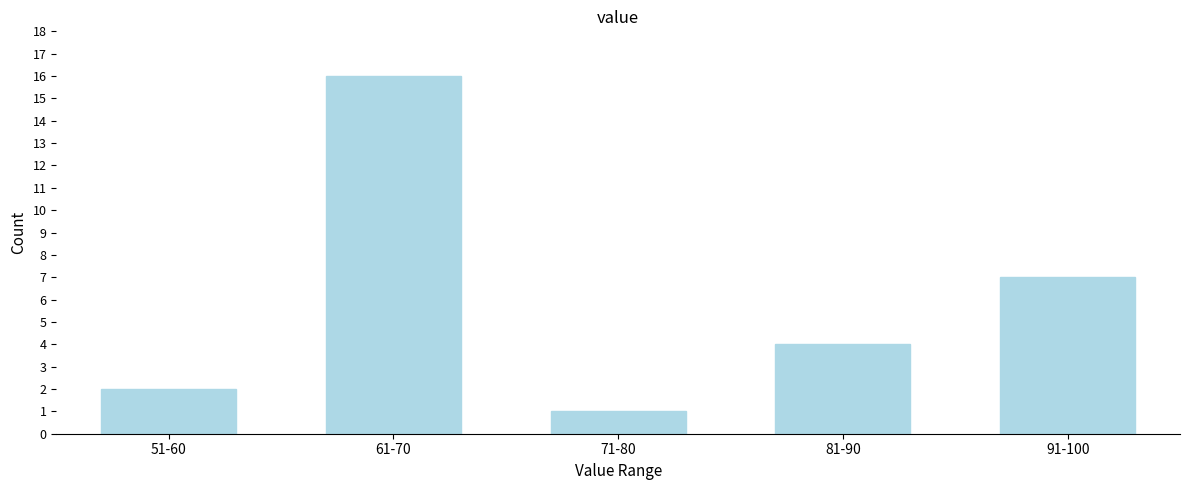

Reading left to right, list all the values displayed in this chart.

2	16	1	4	7